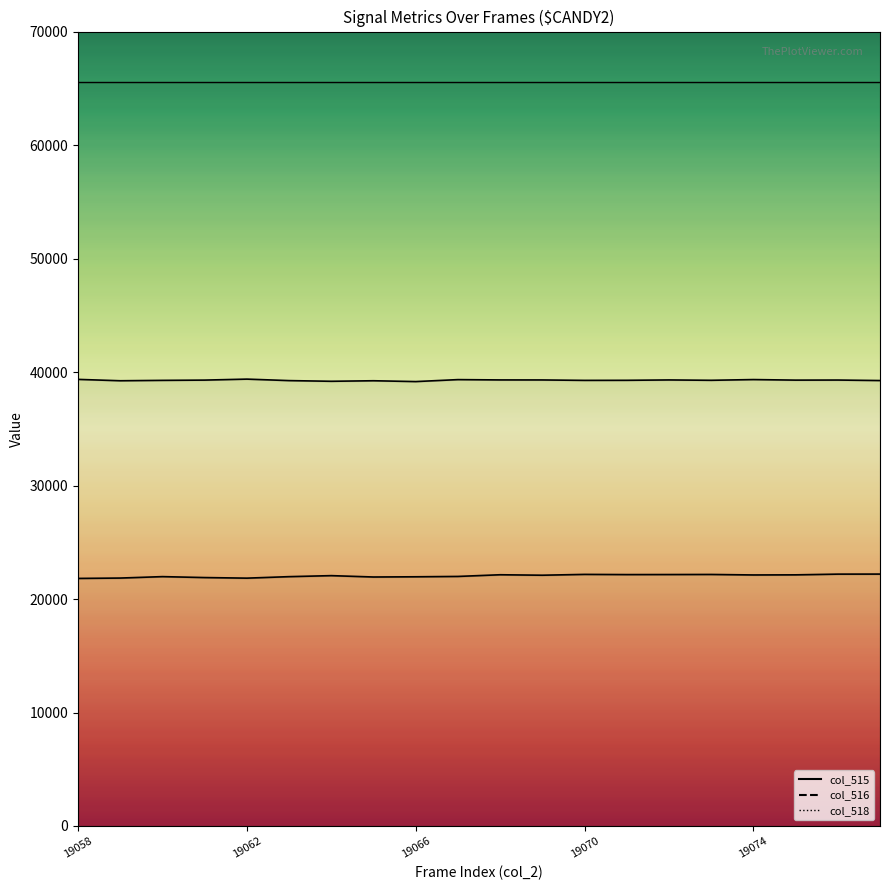

How many lines are shown in the chart?

3